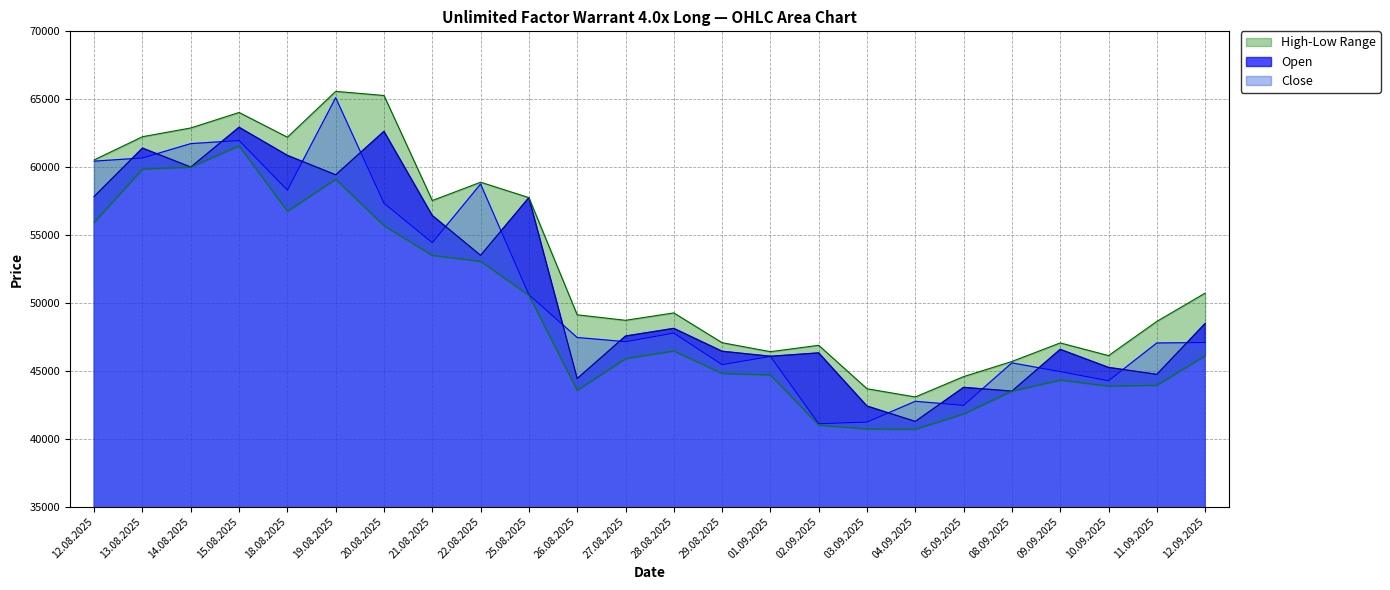

Is it true that Close equals 20425 at 29.08.2025?

False